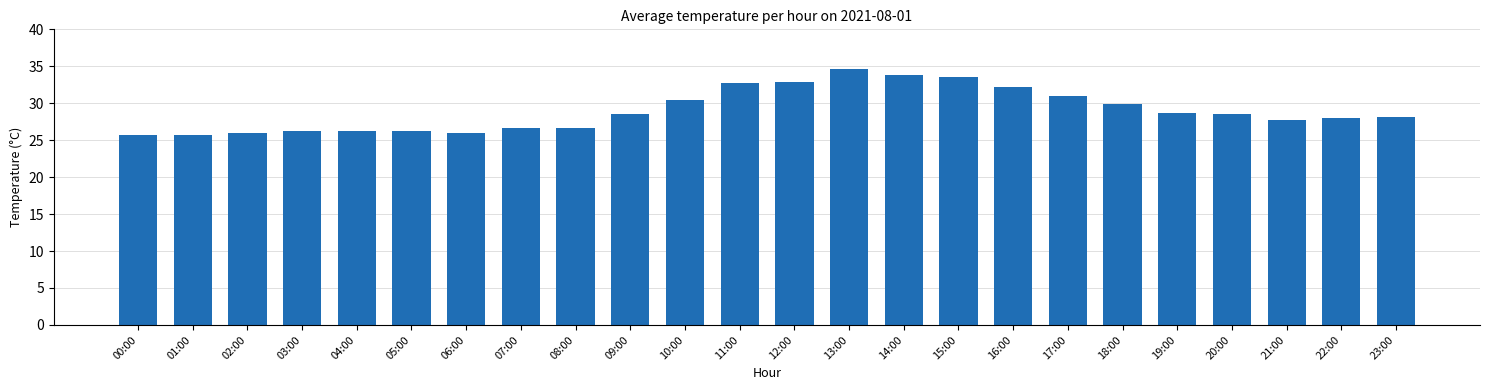

Approximately how many times larger is the value at 22:00 compared to 13:00?

0.8